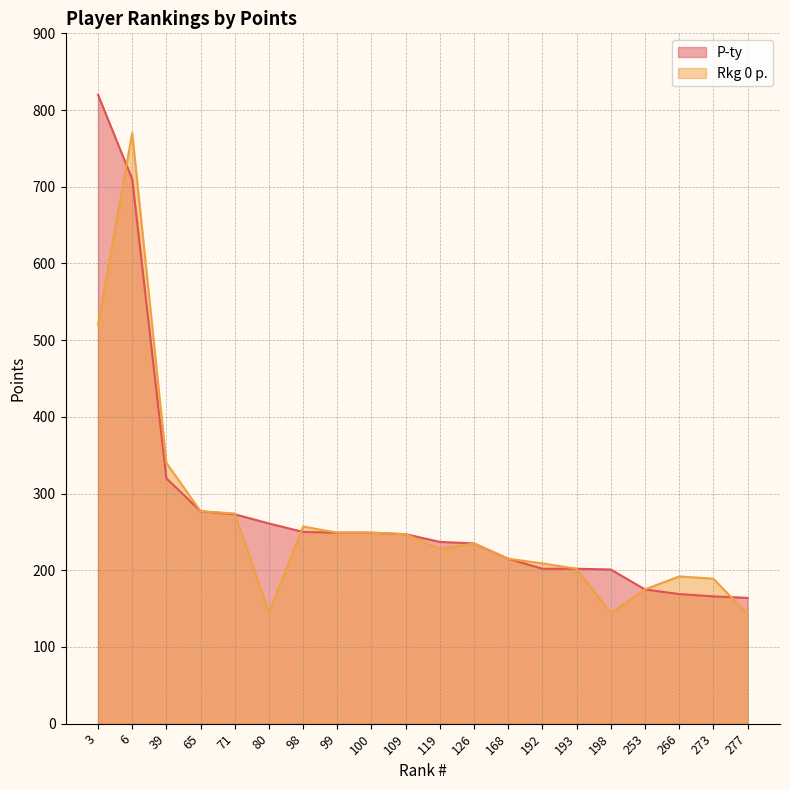

True or false: Rkg 0 p. has a value of 475 at 71.

False